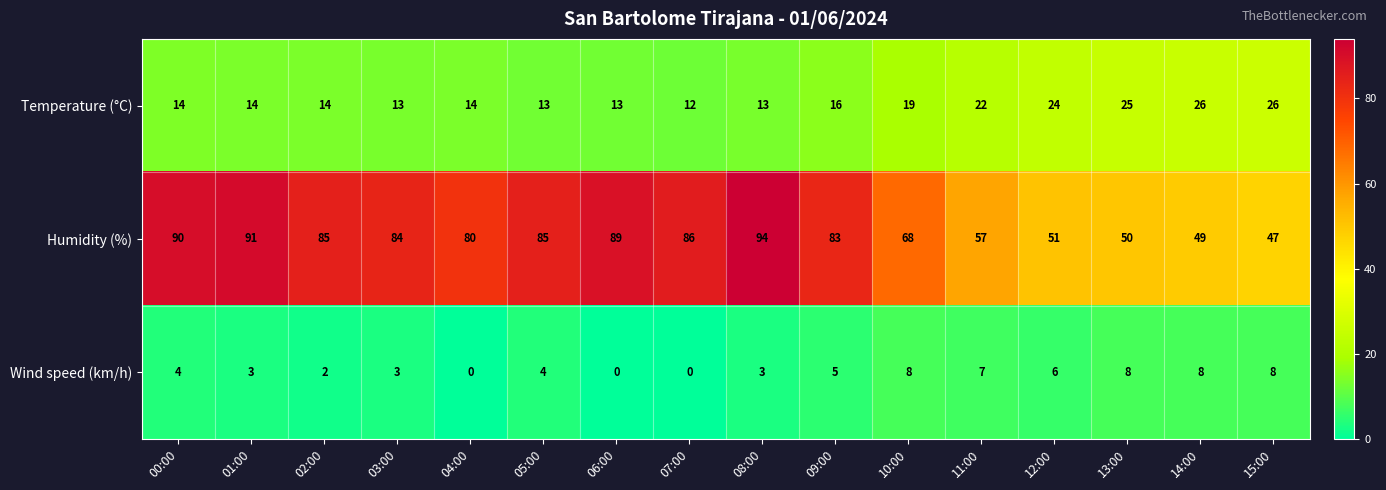

True or false: Humidity (%) has a value of 51 at 12:00.

True